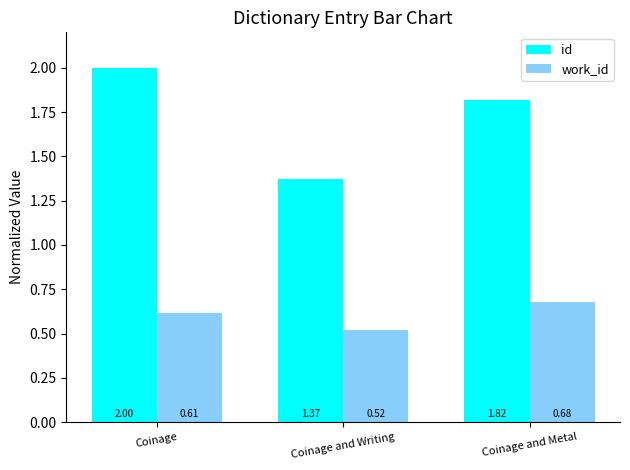

Which category has the lowest value in the id series?

Coinage and Writing